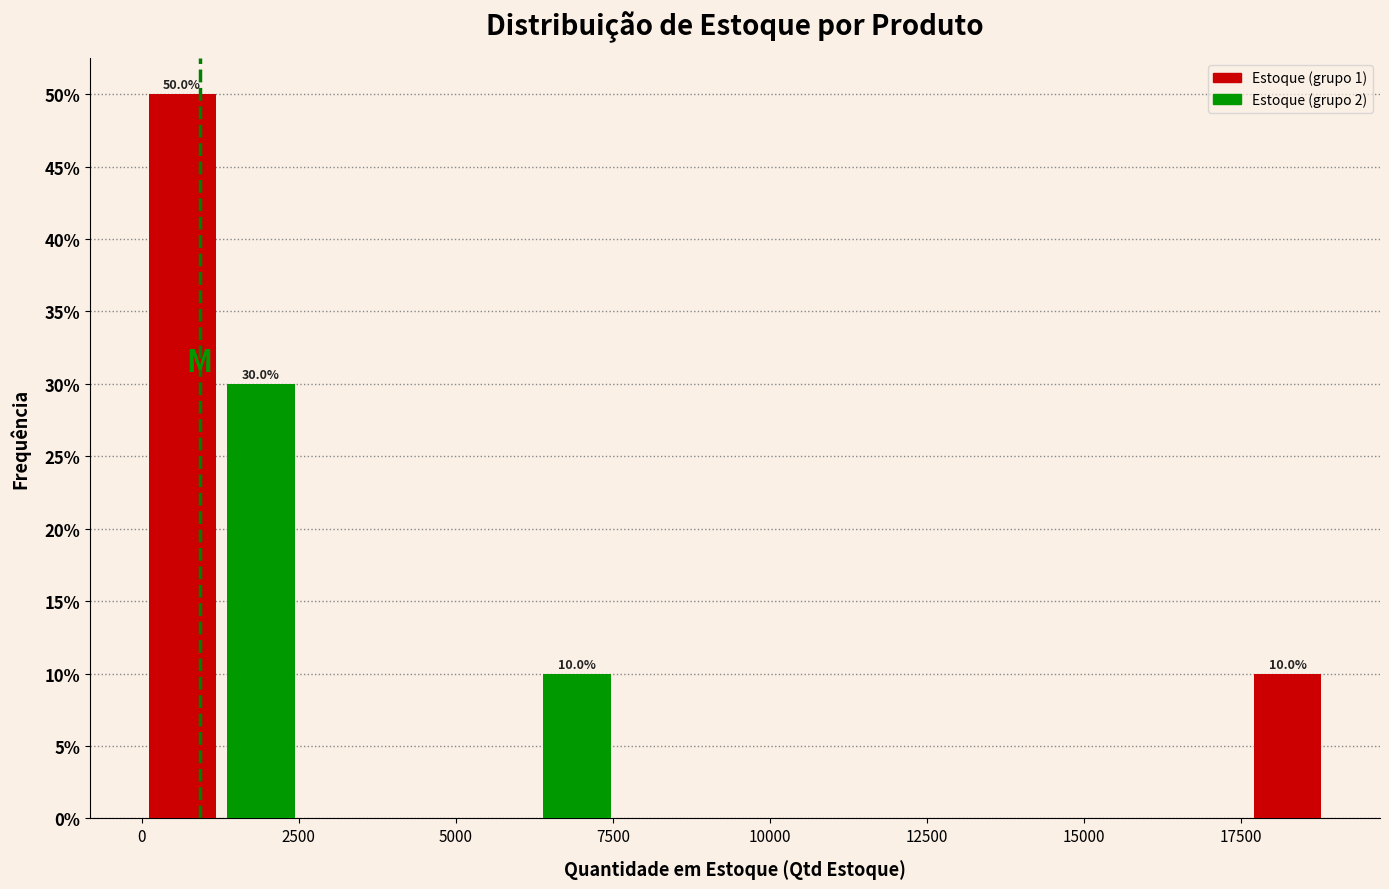

Read against the x-axis, roughly where is the centre of the tallest bar?

500